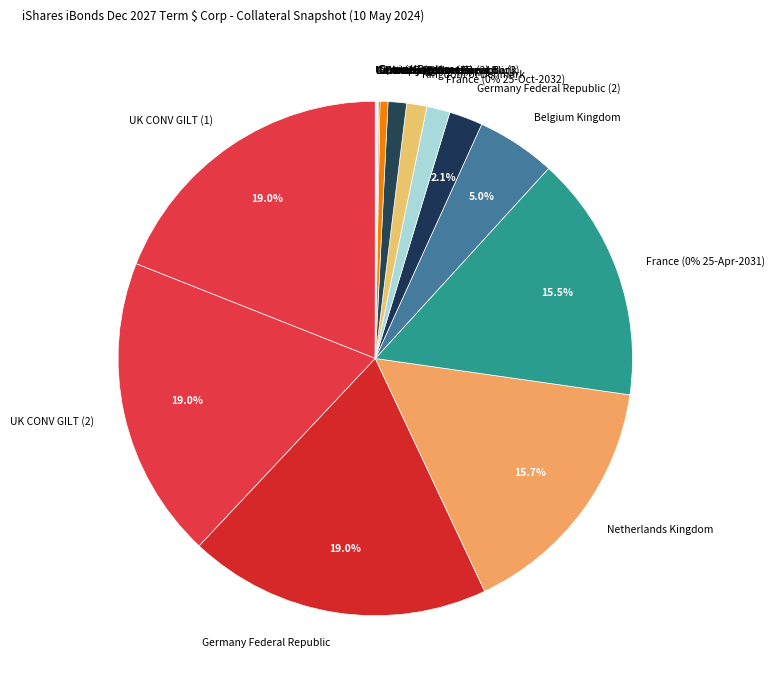

Is it true that Ontario Province is 11% of the pie?

False